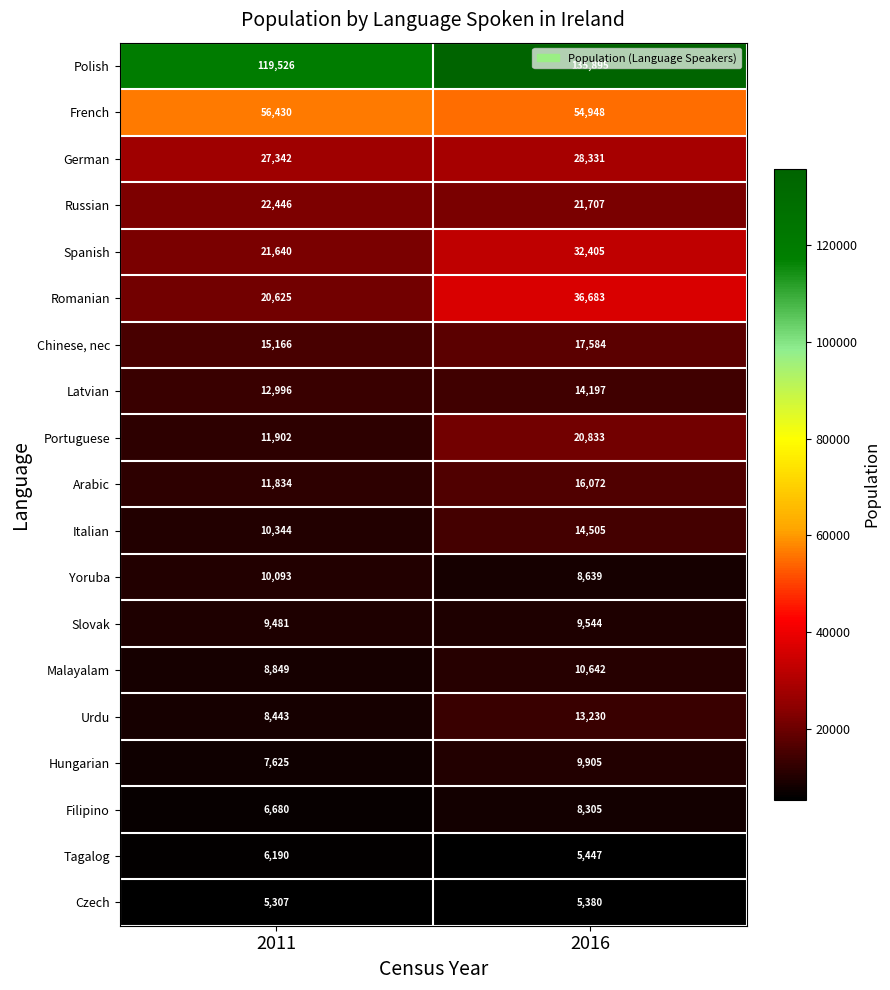

Between 2011 and 2016, which series saw the biggest shift?

Polish